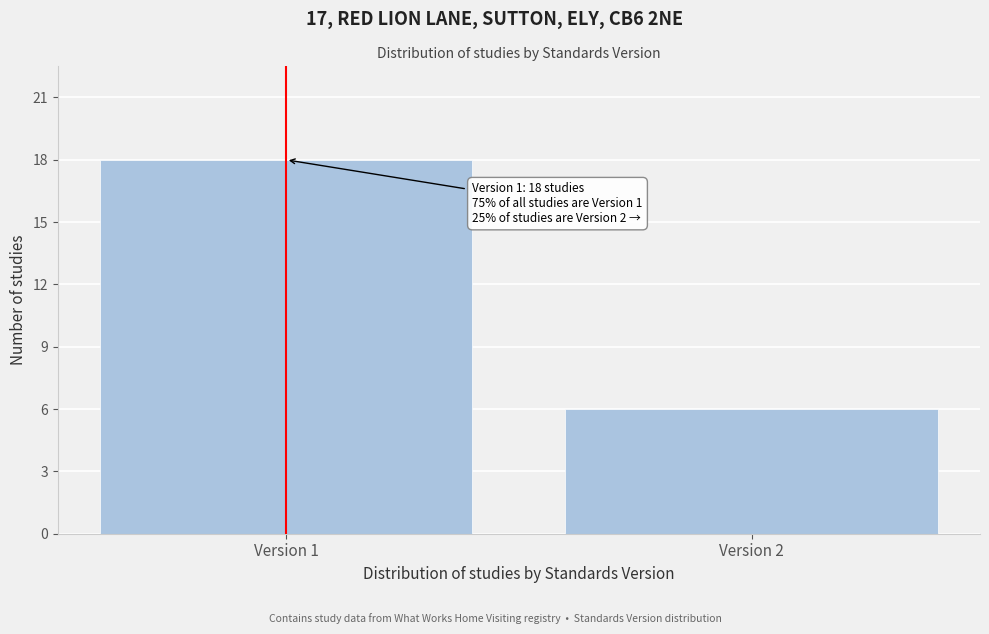

Reading left to right, list all the values displayed in this chart.

18	6